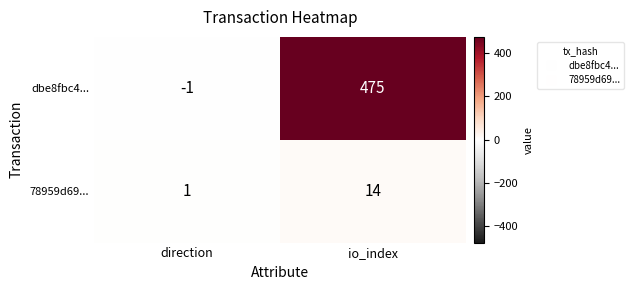

What is the total value across all series at io_index?

489